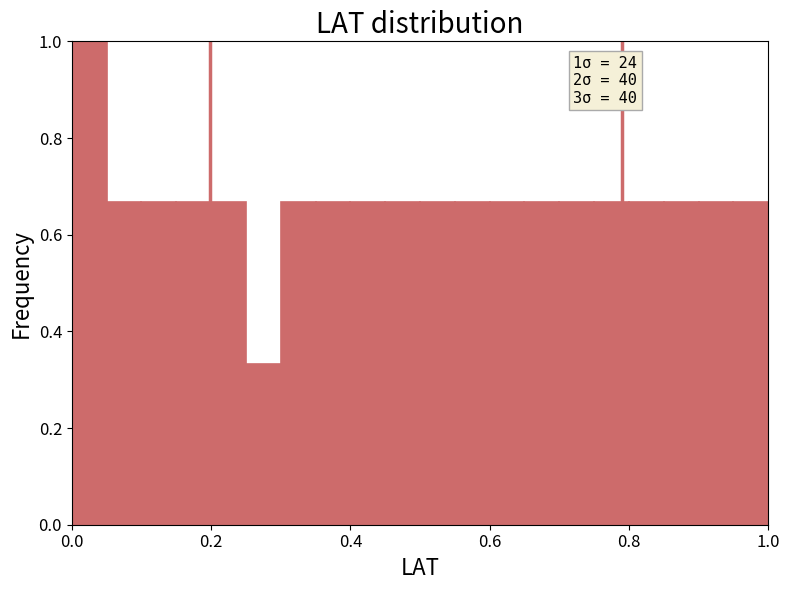

Read against the x-axis, roughly where is the centre of the tallest bar?

0.02